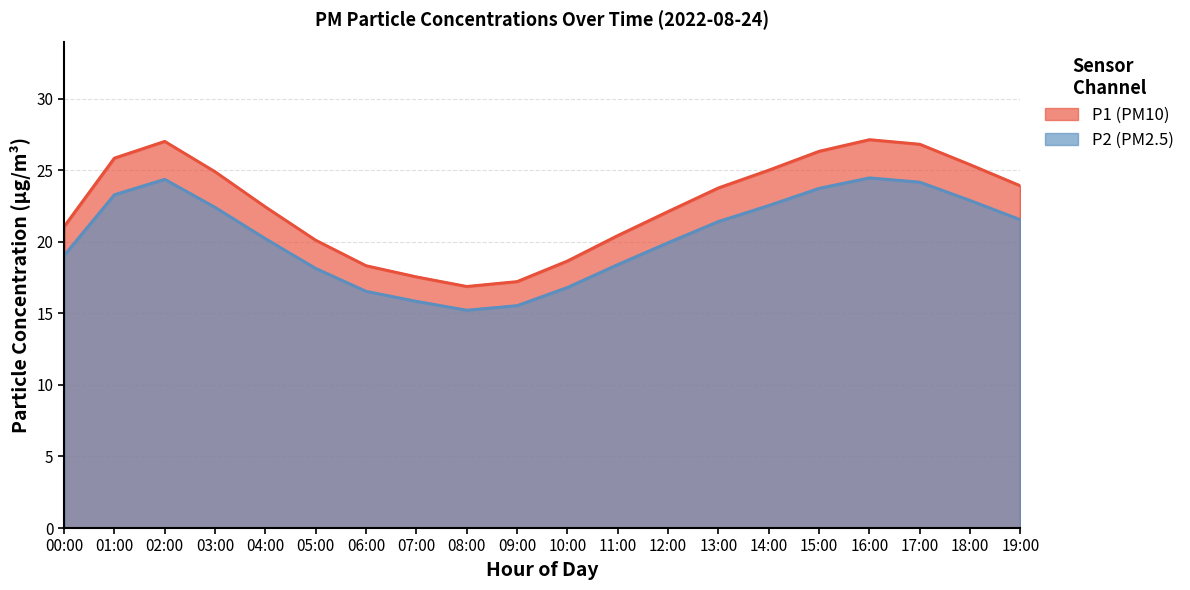

Is the value of P1 at 15:00 greater than the value of P2 at 00:00?

Yes